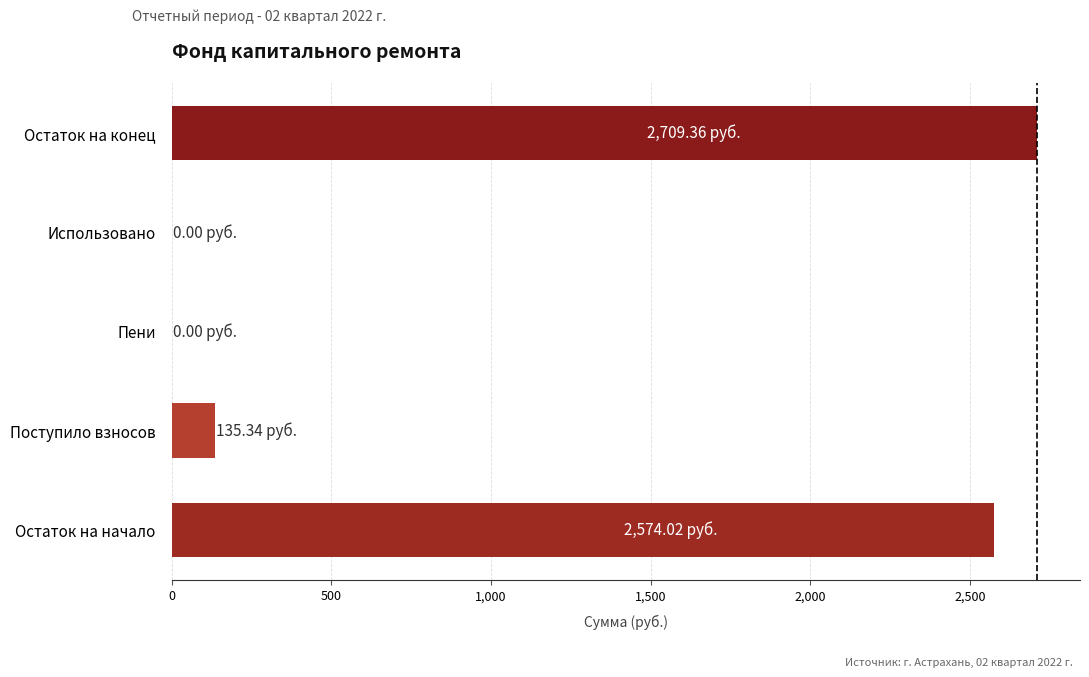

At which category does the chart reach its peak across all series?

Остаток на конец